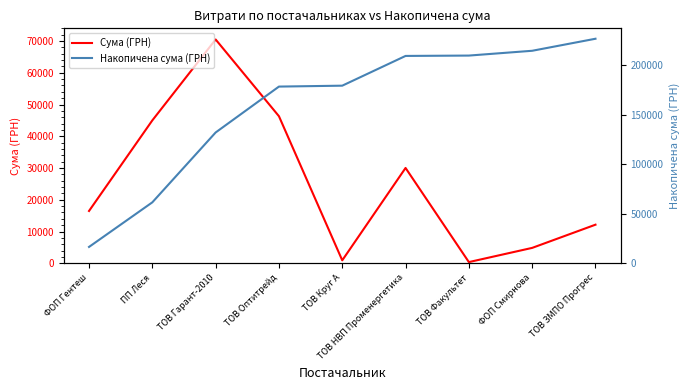

True or false: Накопичена сума (ГРН) and Сума (ГРН) intersect in this chart.

False